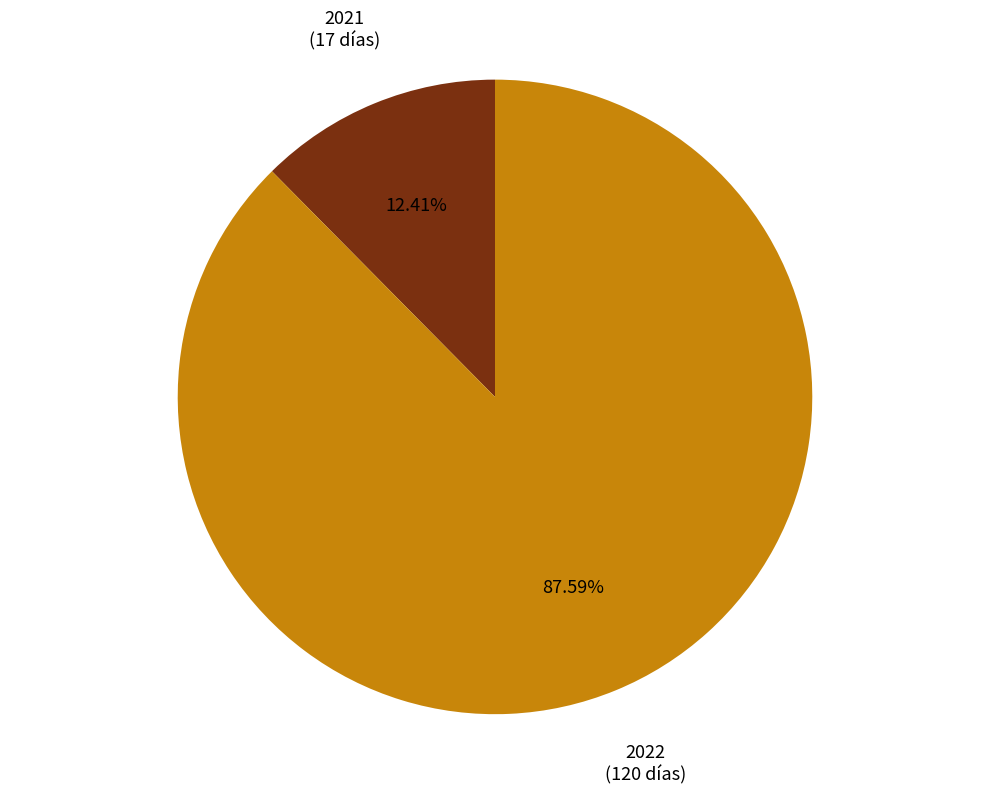

True or false: 2022 accounts for 88% of the total.

True